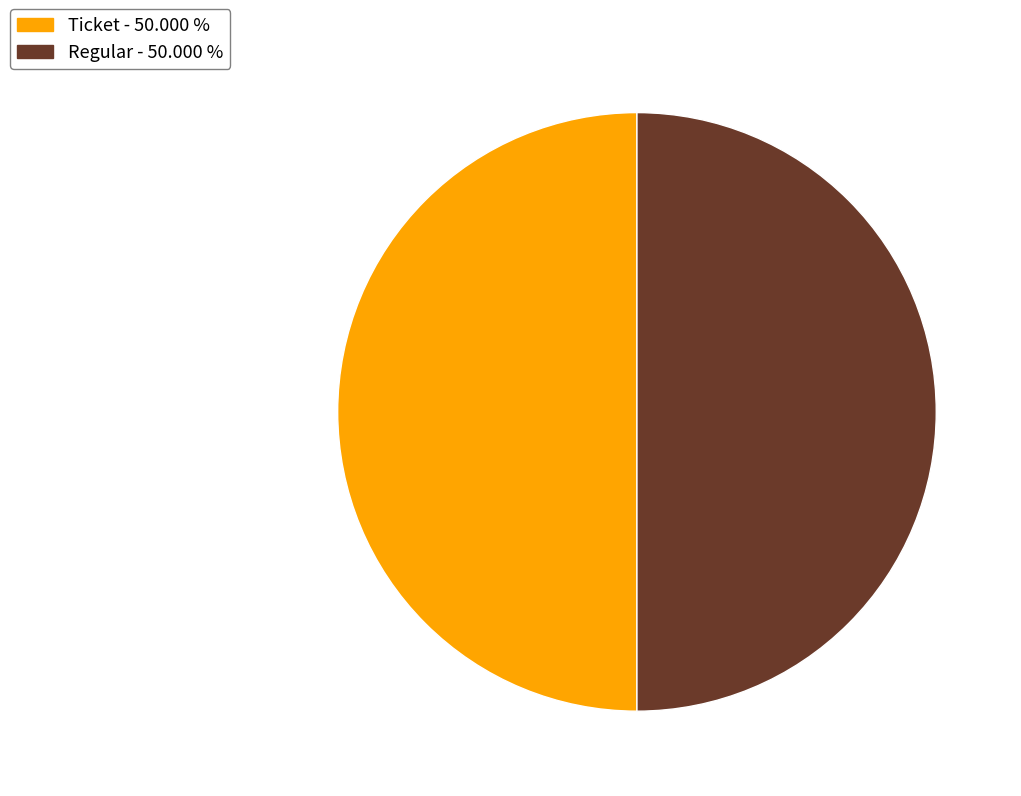

Approximately how many times larger is the value at Ticket - 50.000 % compared to Regular - 50.000 %?

1.0